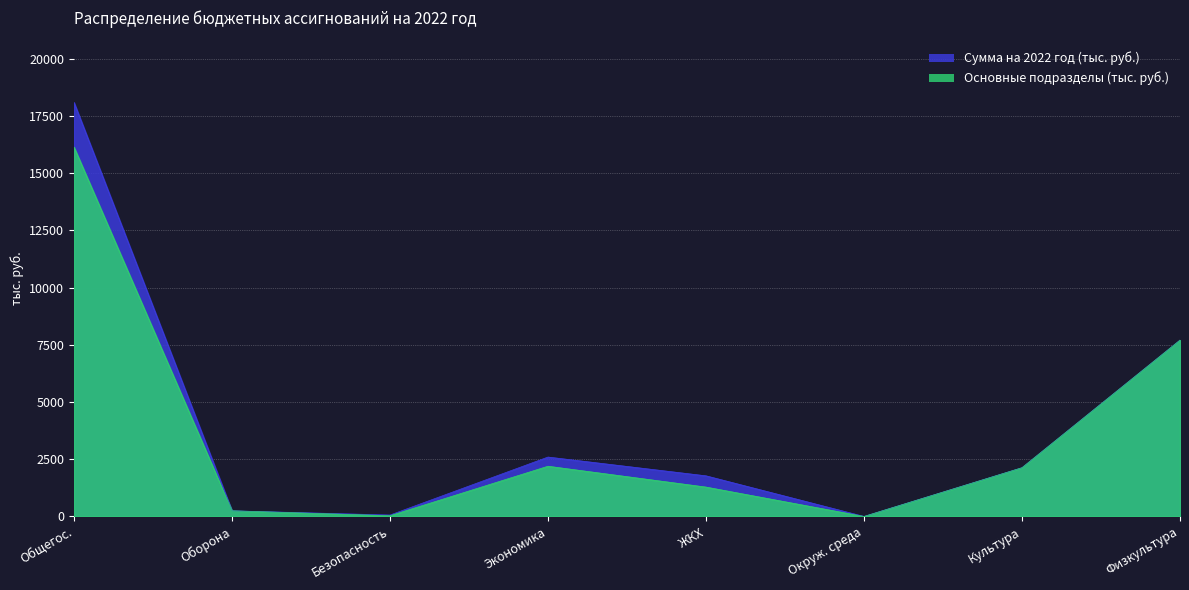

The Сумма на 2022 год (тыс. руб.) series shows 10287.5 at Физкультура. True or false?

False